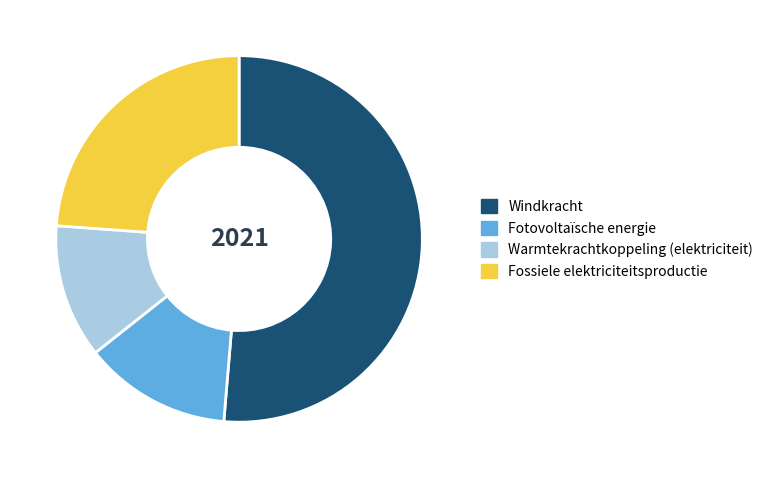

What is the largest slice in the pie chart?

Windkracht